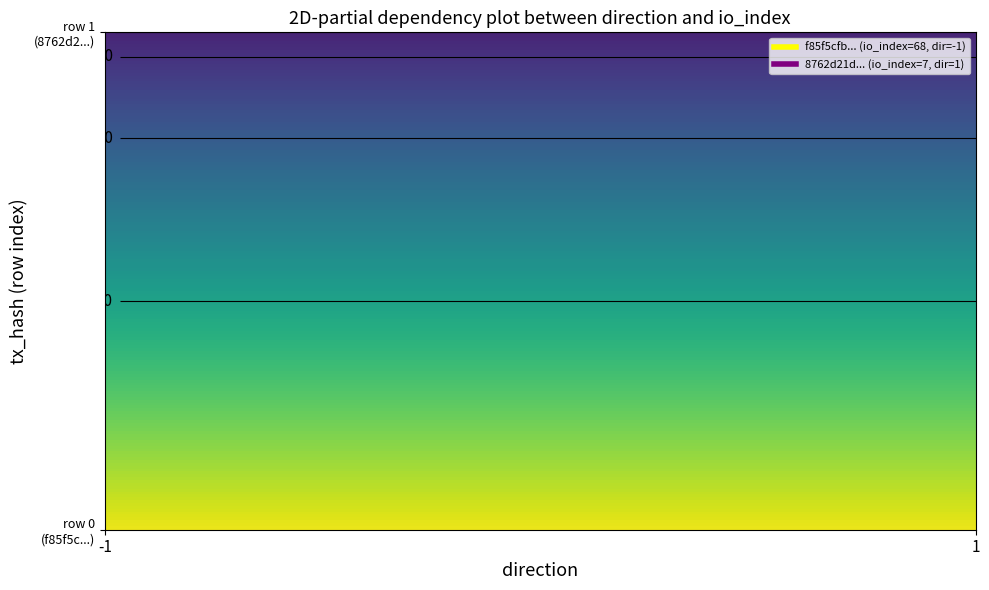

Reading left to right, what are all the values shown in this chart?

f85f5cfb92ad3d3f71808b7577f3d7e9e4816ee: -1	68
8762d21d8fd718102072fafc0f5411bf5bbc201: 1	7